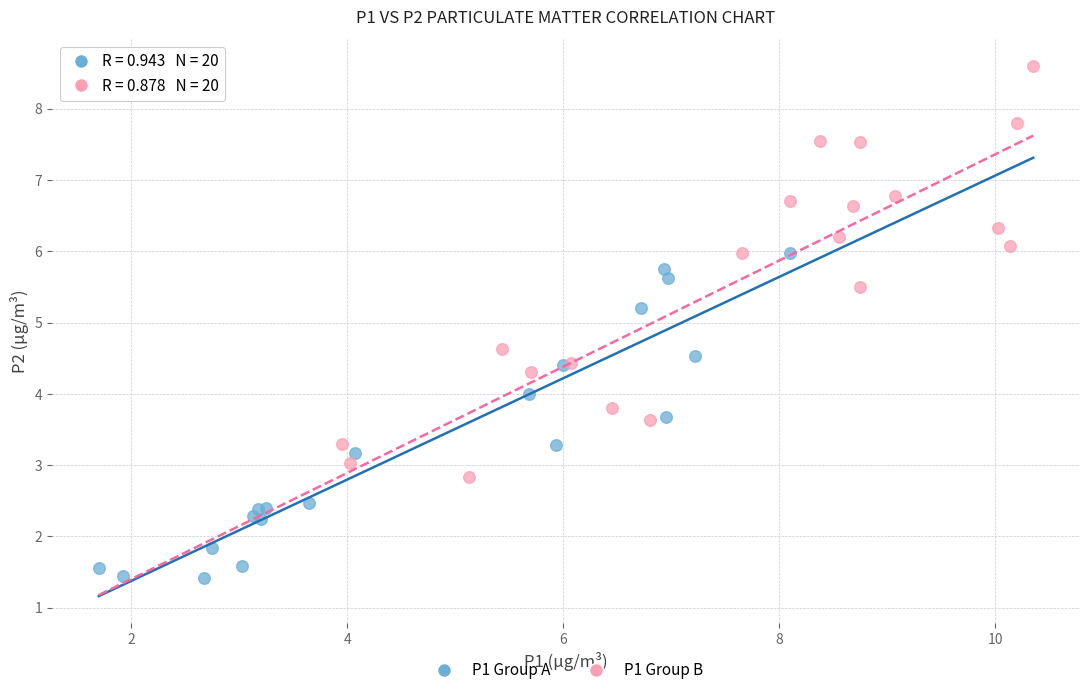

Which series contains the lowest Y value?

P1 Group A